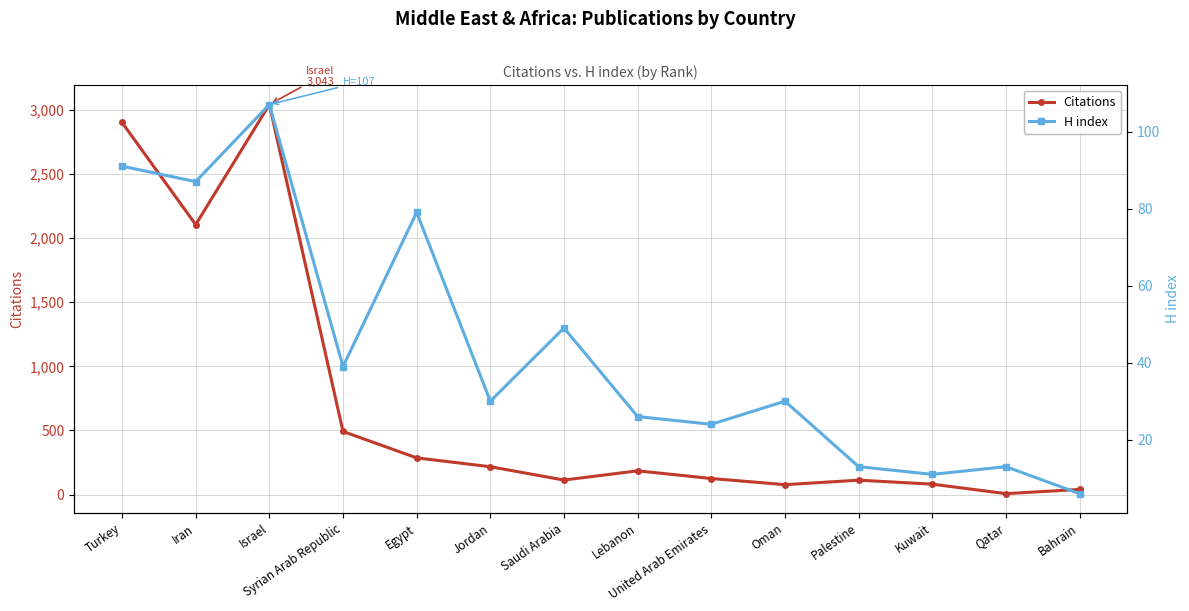

List the series in order of their overall mean, highest first.

Citations, H index